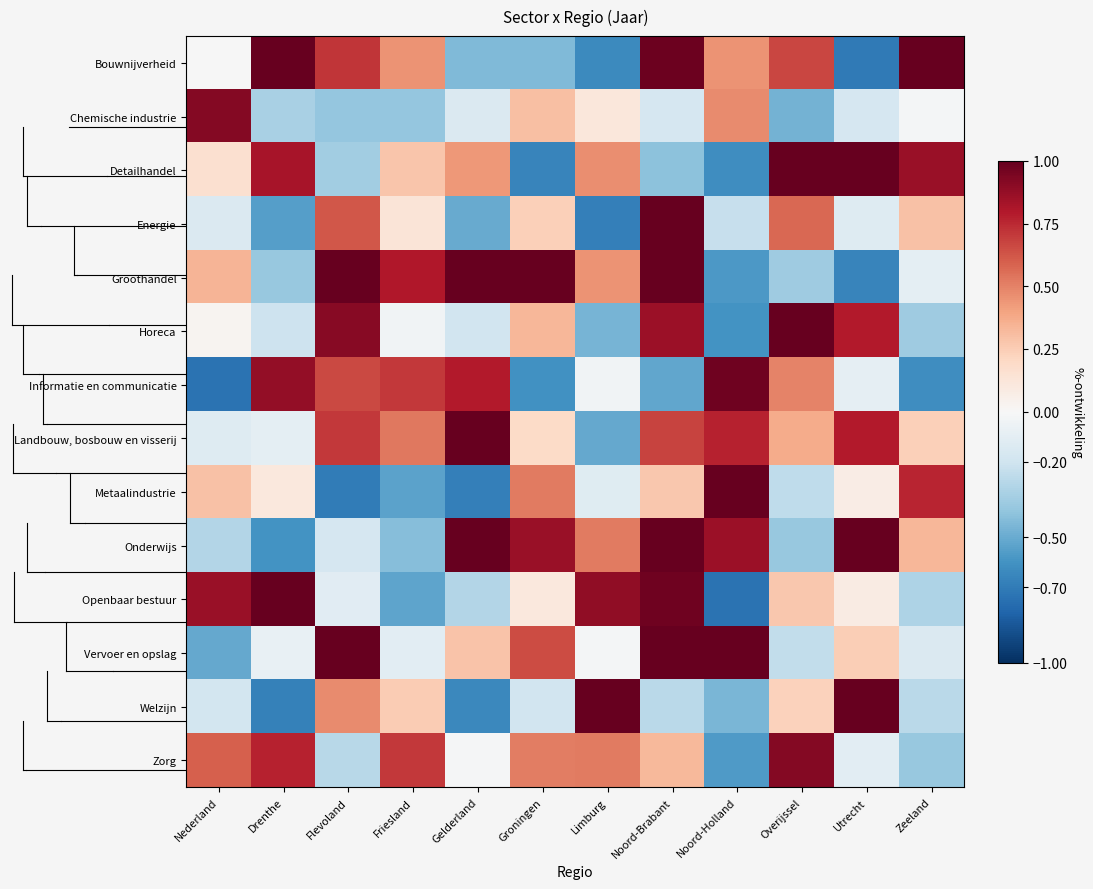

At which category is the sum across all series the highest?

Noord-Brabant